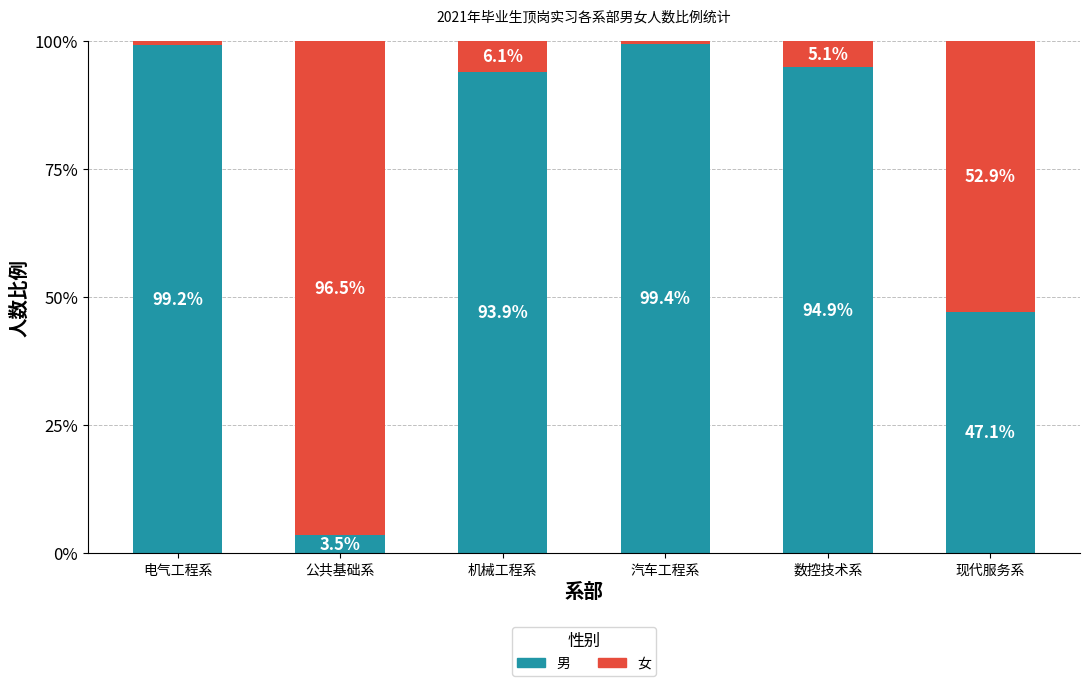

What is the highest value of the 男 series?

99.4